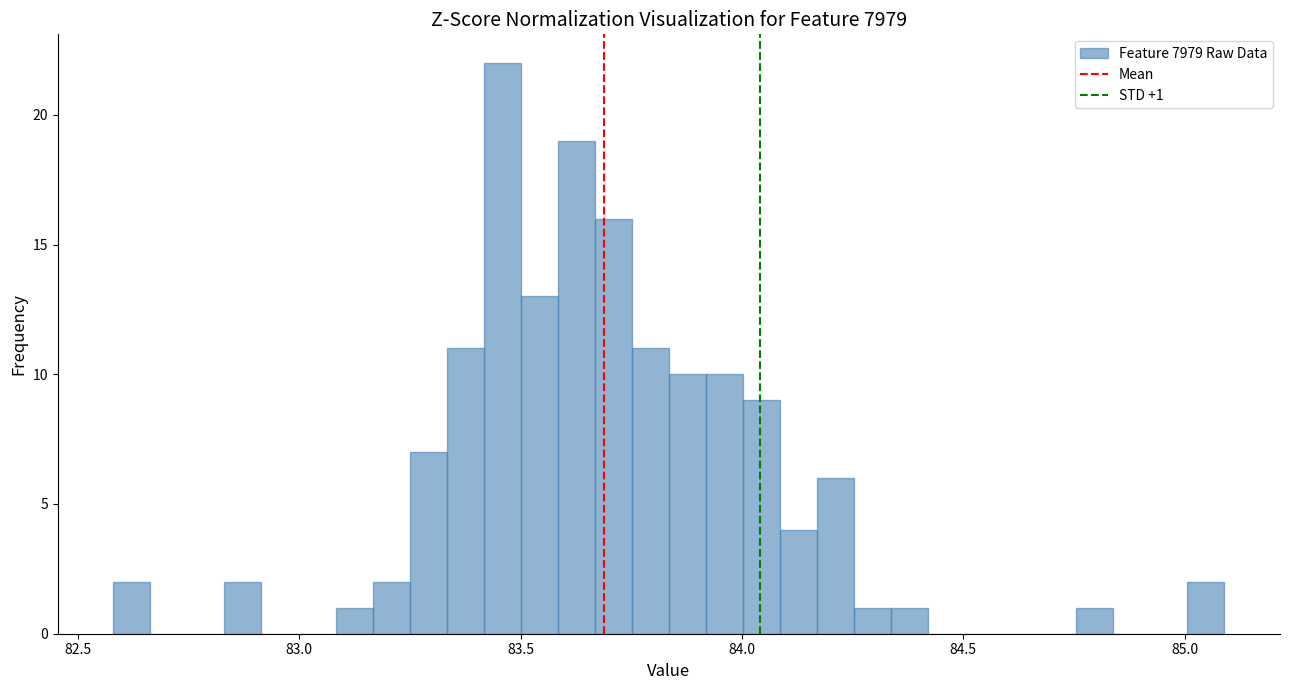

Read against the x-axis, roughly where is the centre of the tallest bar?

83.45